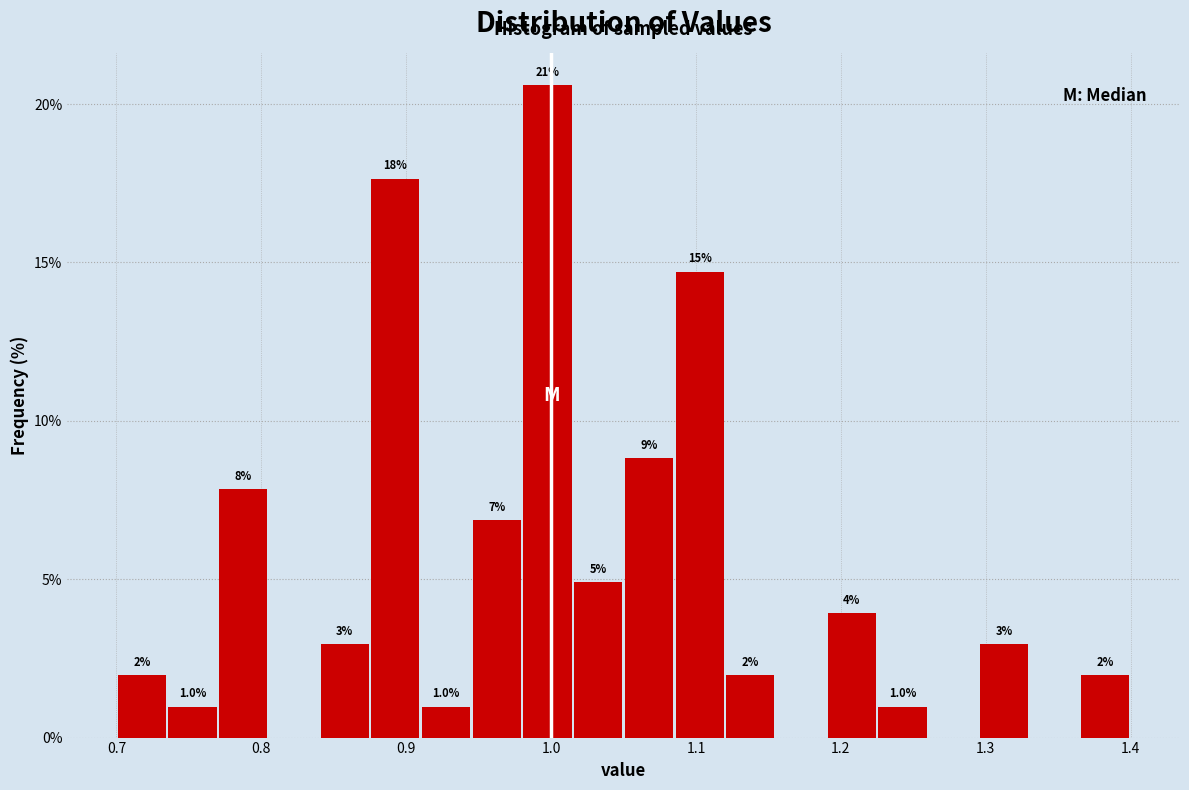

Read against the x-axis, roughly where is the centre of the tallest bar?

1.00